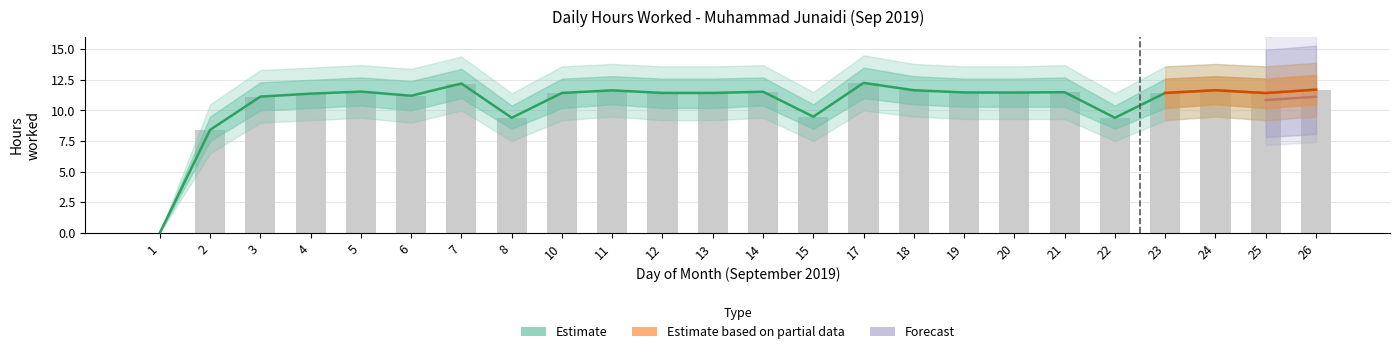

What is the sum of all values?

256.1